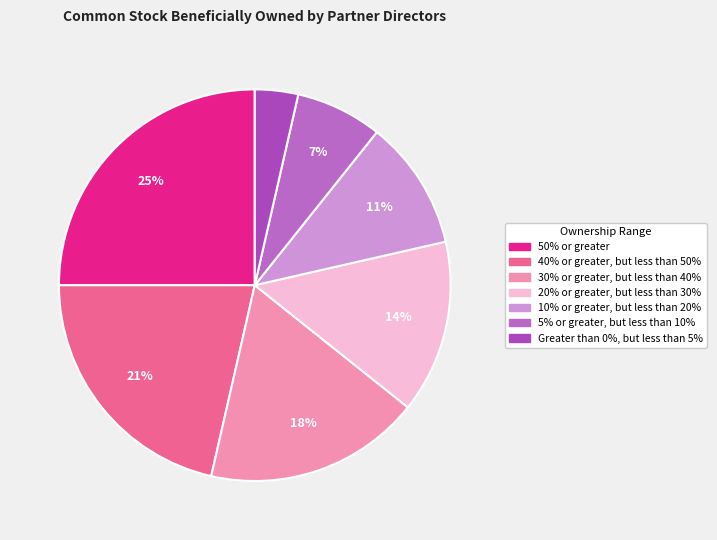

To the nearest percent, what is the difference between the largest and smallest slice percentages?

21%